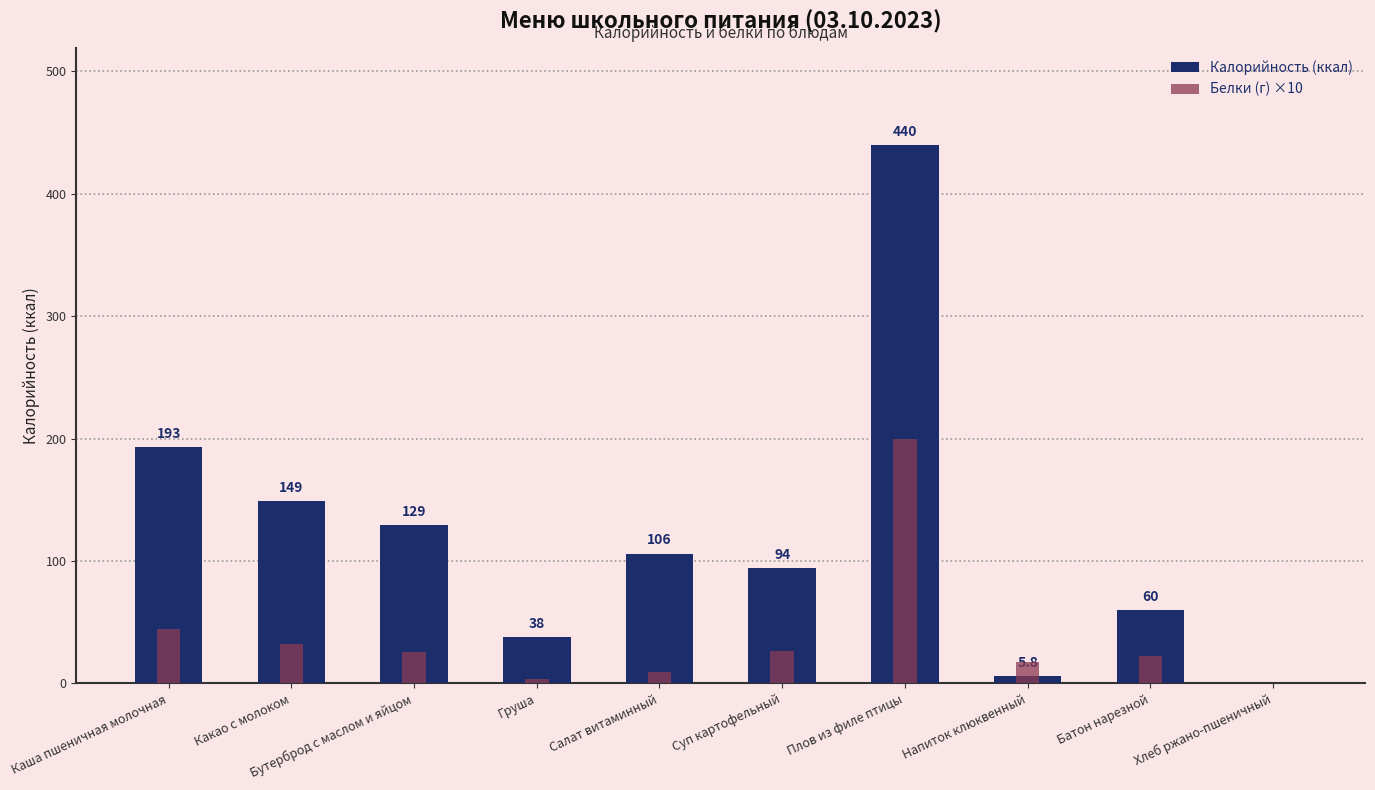

Where is Калорийность (ккал) nearest to the value 220?

Каша пшеничная молочная